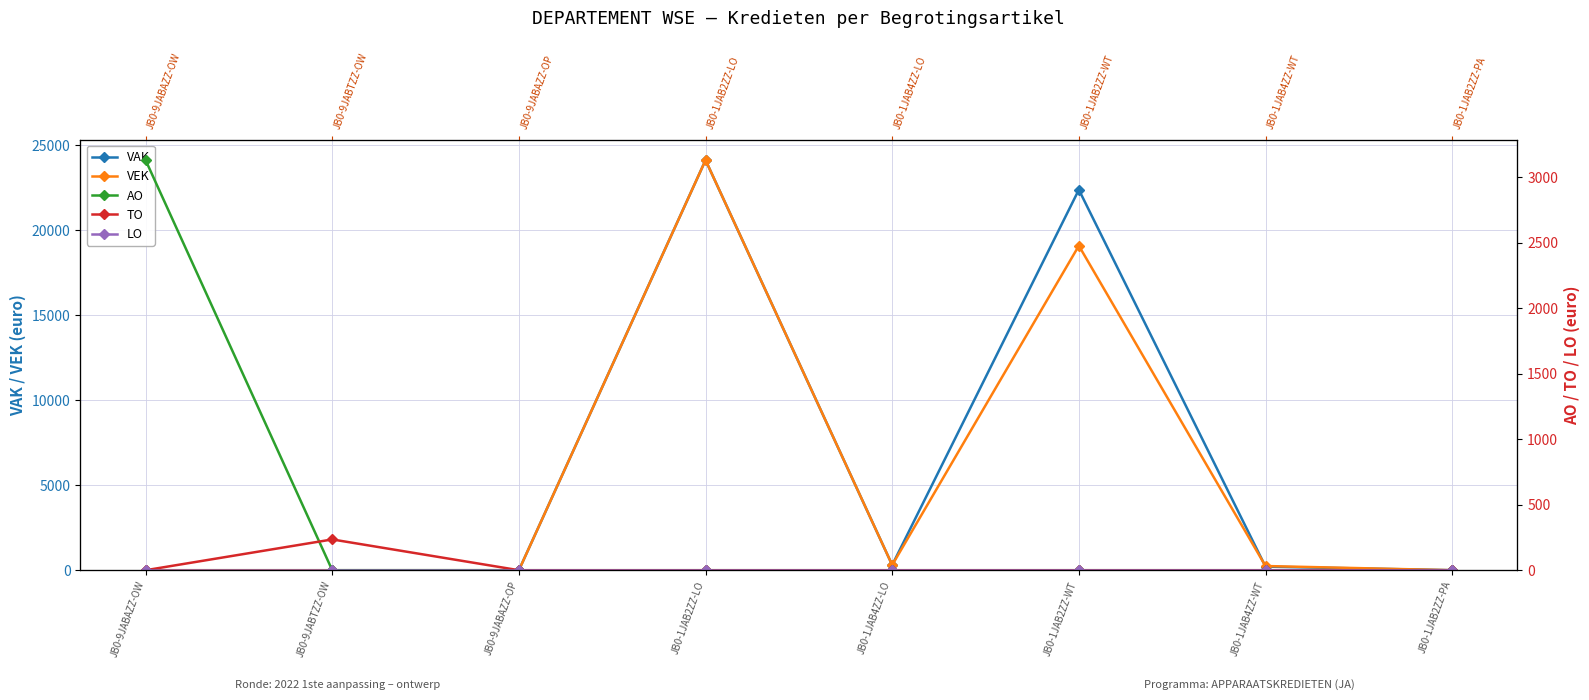

How many interior local peaks does the TO series have?

1